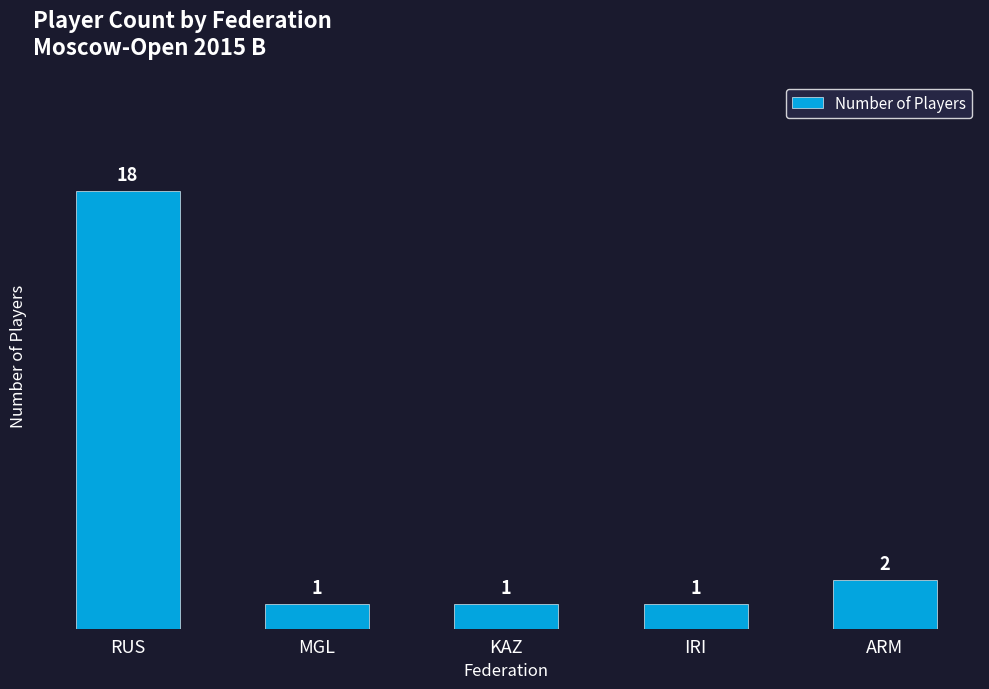

What is the average value?

5